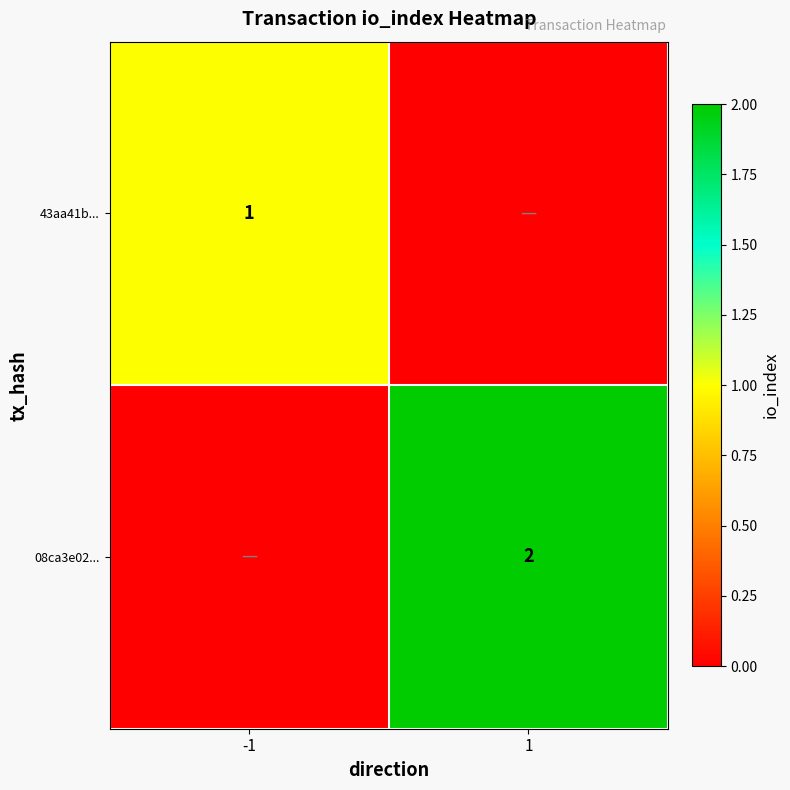

What is the difference between the highest and lowest values at -1?

1